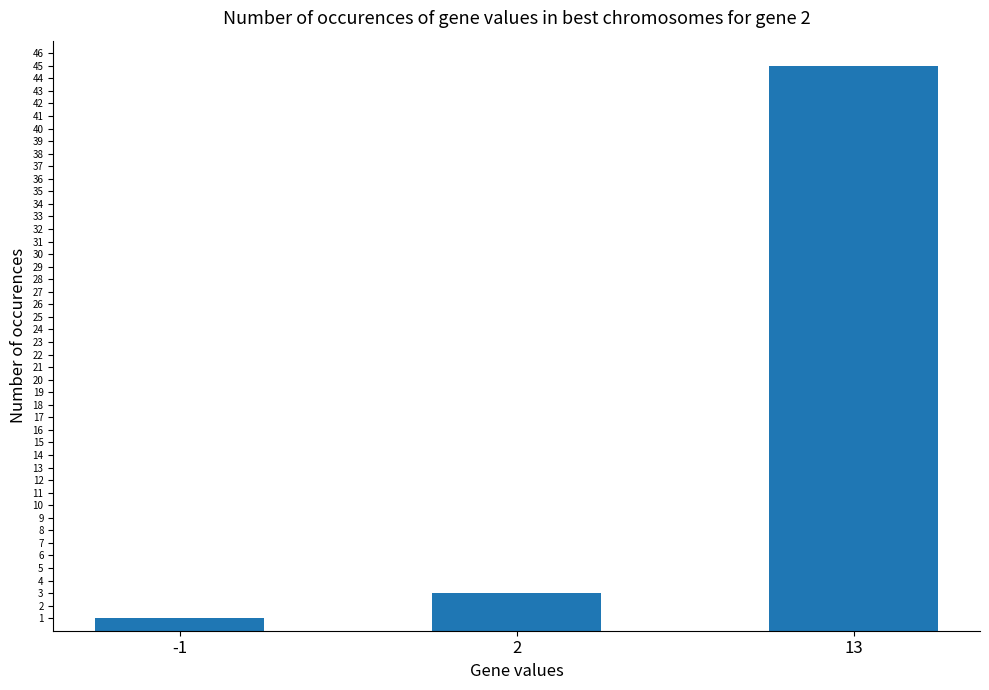

What is the change in value from 2 to 13?

+42